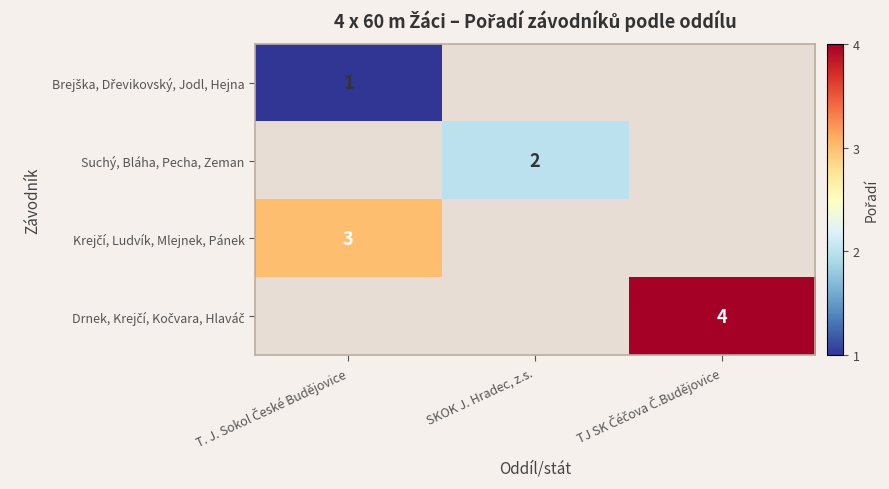

True or false: Suchý, Bláha, Pecha, Zeman has a value of 2 at SKOK J. Hradec, z.s..

True